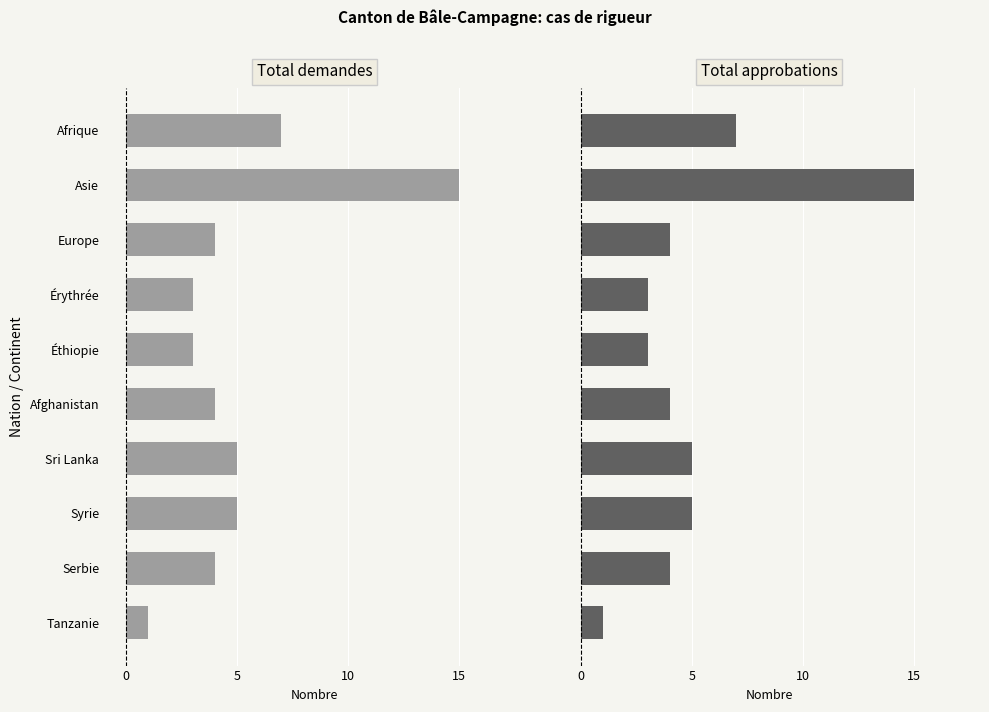

Between Afghanistan and Sri Lanka, which is larger?

Sri Lanka